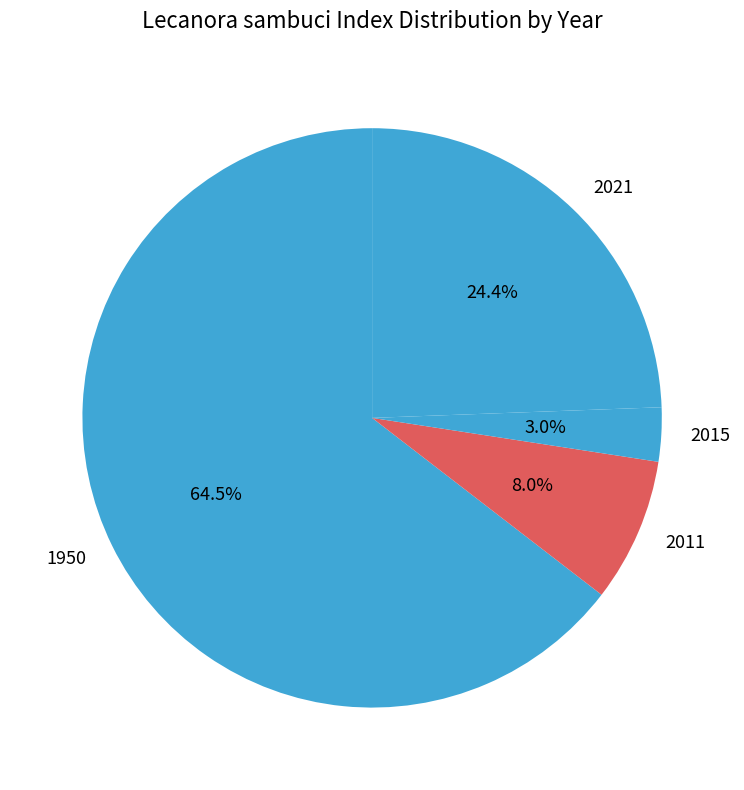

How many slices are in this pie chart?

4